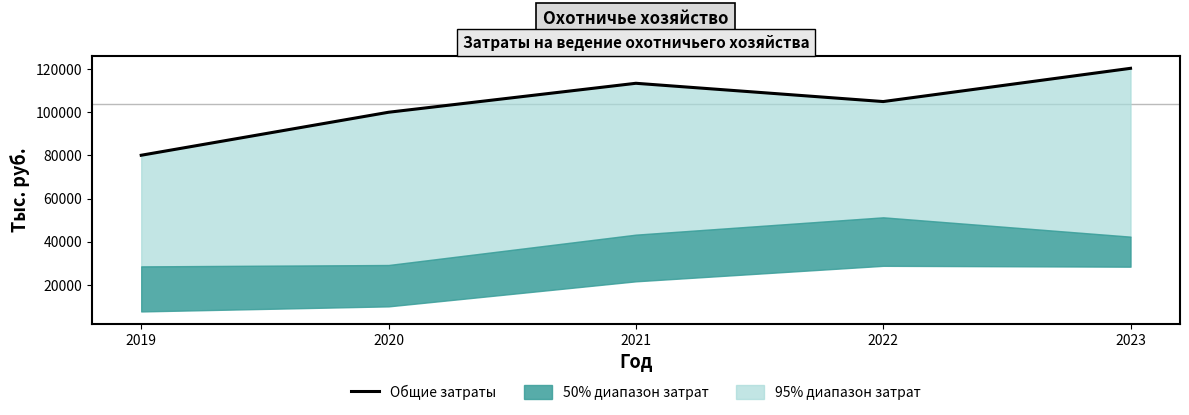

What is the sum of the values at 2022 and 2021?

218484